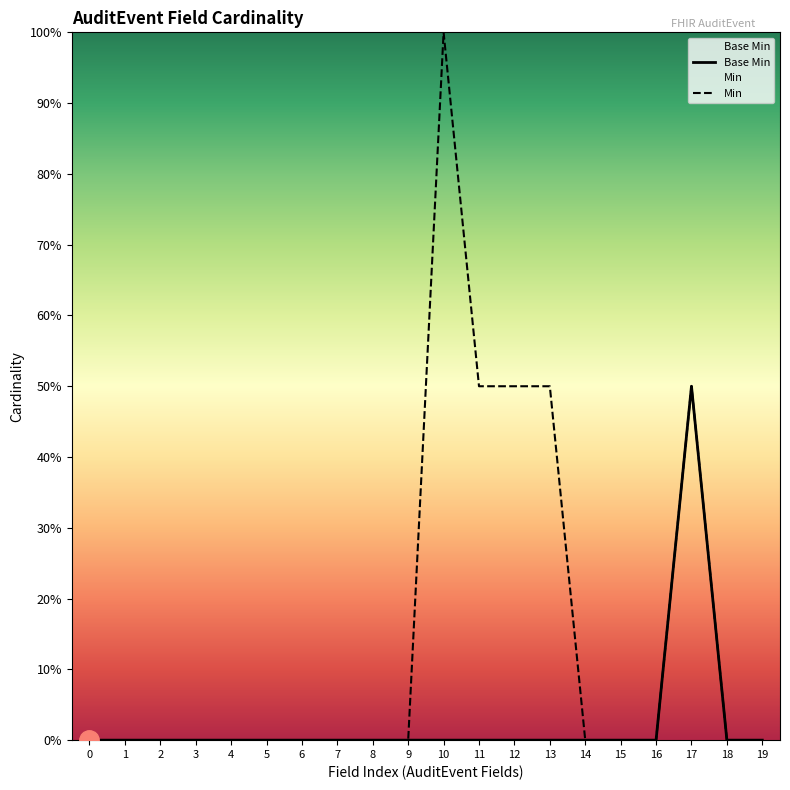

Reading left to right, what are all the values shown in this chart?

Base Min: 0.0	0.0	0.0	0.0	0.0	0.0	0.0	0.0	0.0	0.0	0.0	0.0	0.0	0.0	0.0	0.0	0.0	0.5	0.0	0.0
Min: 0.0	0.0	0.0	0.0	0.0	0.0	0.0	0.0	0.0	0.0	1.0	0.5	0.5	0.5	0.0	0.0	0.0	0.5	0.0	0.0